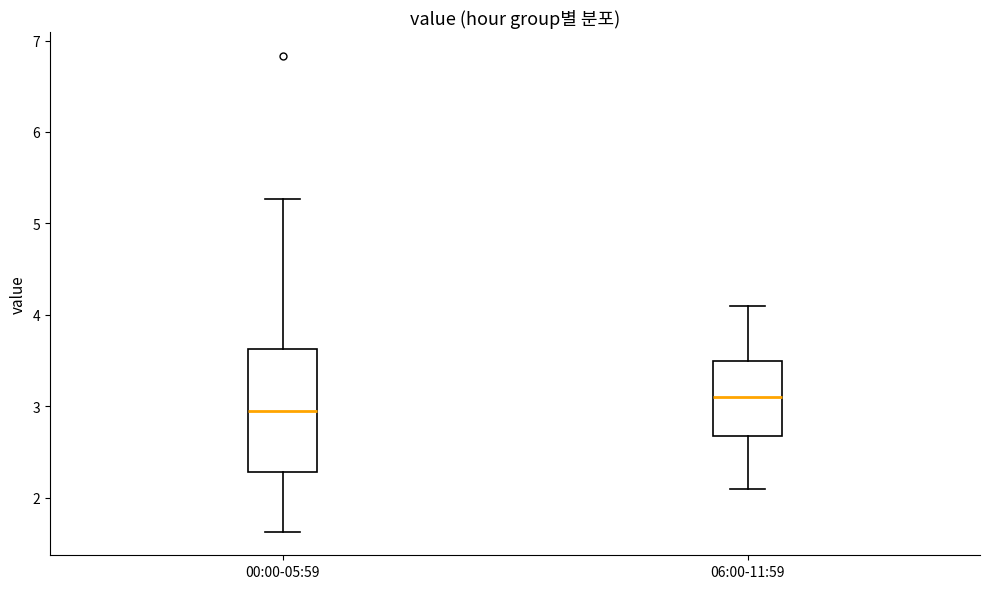

Where does the upper whisker of the box for 00:00-05:59 end on the y-axis? The values are not printed on the chart, so give them approximately, as read against the axis.

5.3